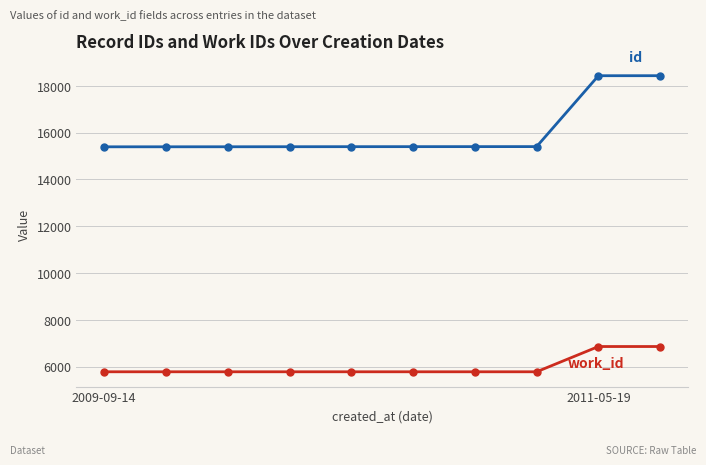

What is the minimum value shown in the chart?

5775